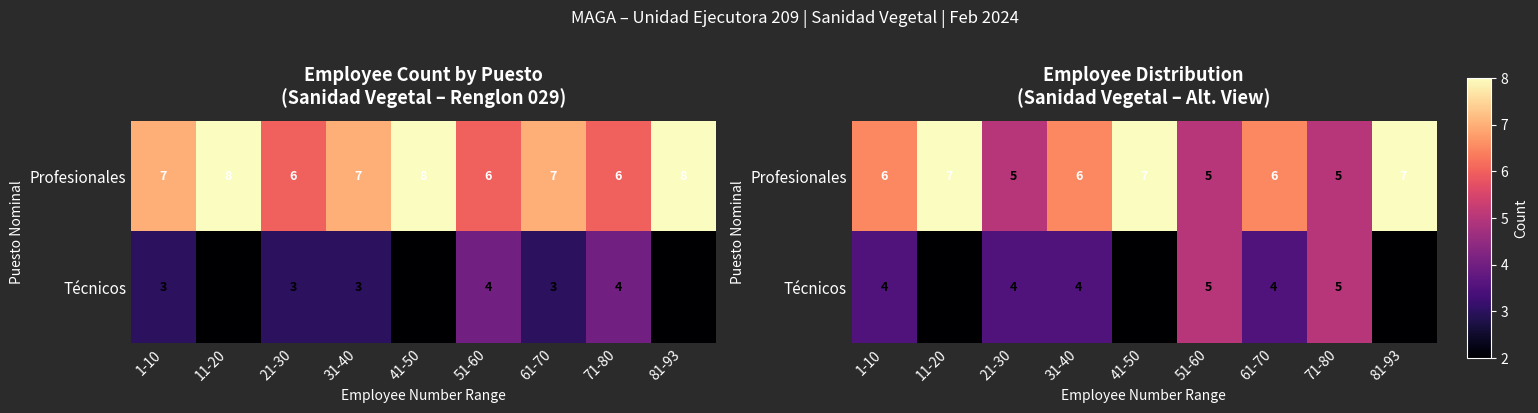

What is the sum of all Profesionales values?

54